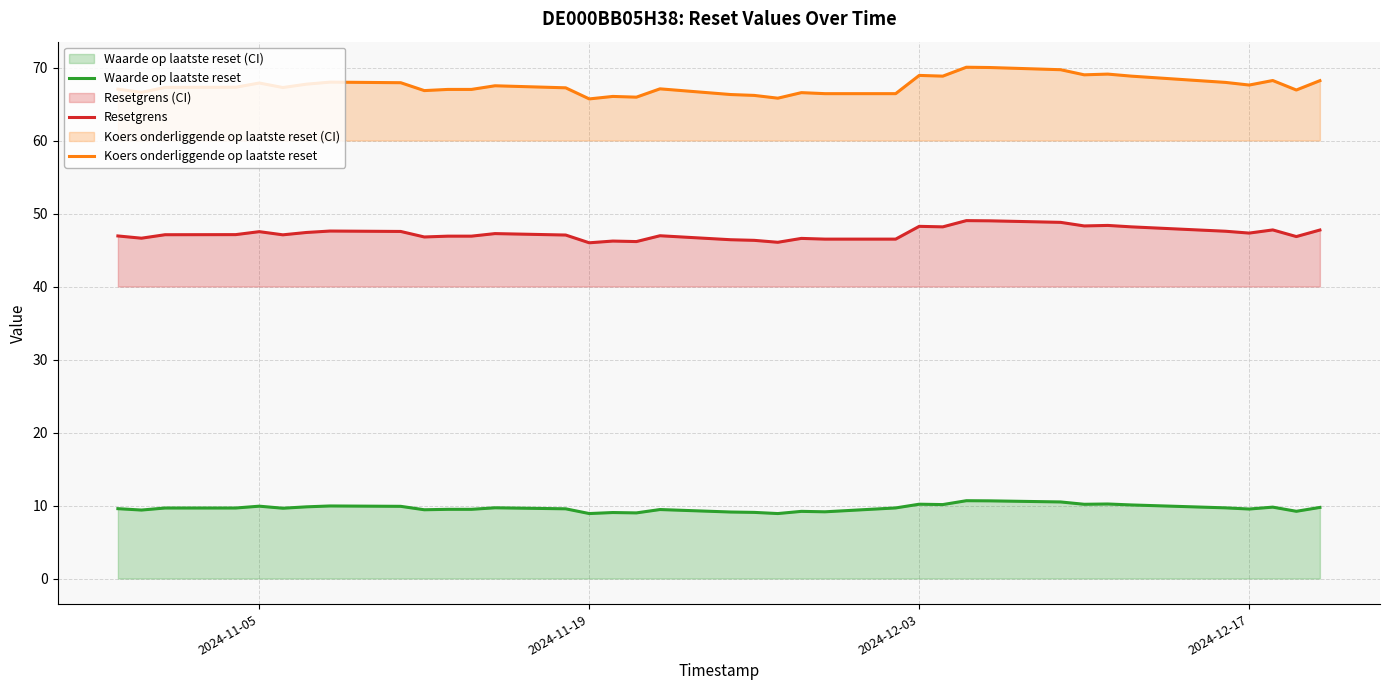

Rank the series by their average value, from lowest to highest.

Waarde op laatste reset, Resetgrens, Koers onderliggende op laatste reset